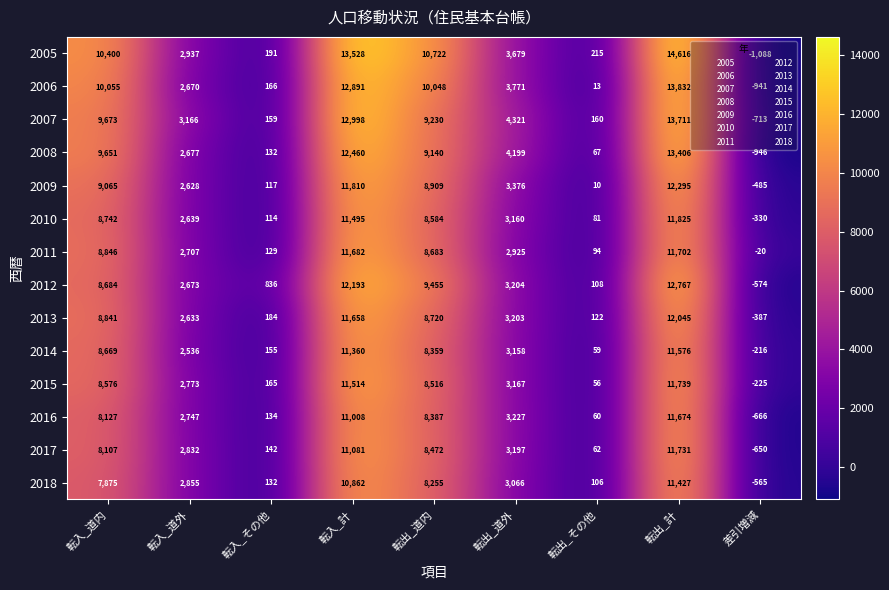

What is the difference between the 2017 values at 差引増減 and 転出_計?

12381